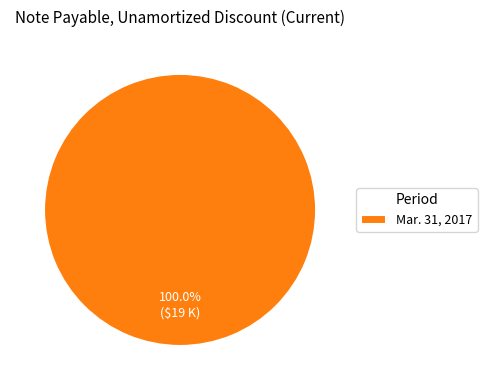

Is there any slice that represents more than half of the pie?

Yes